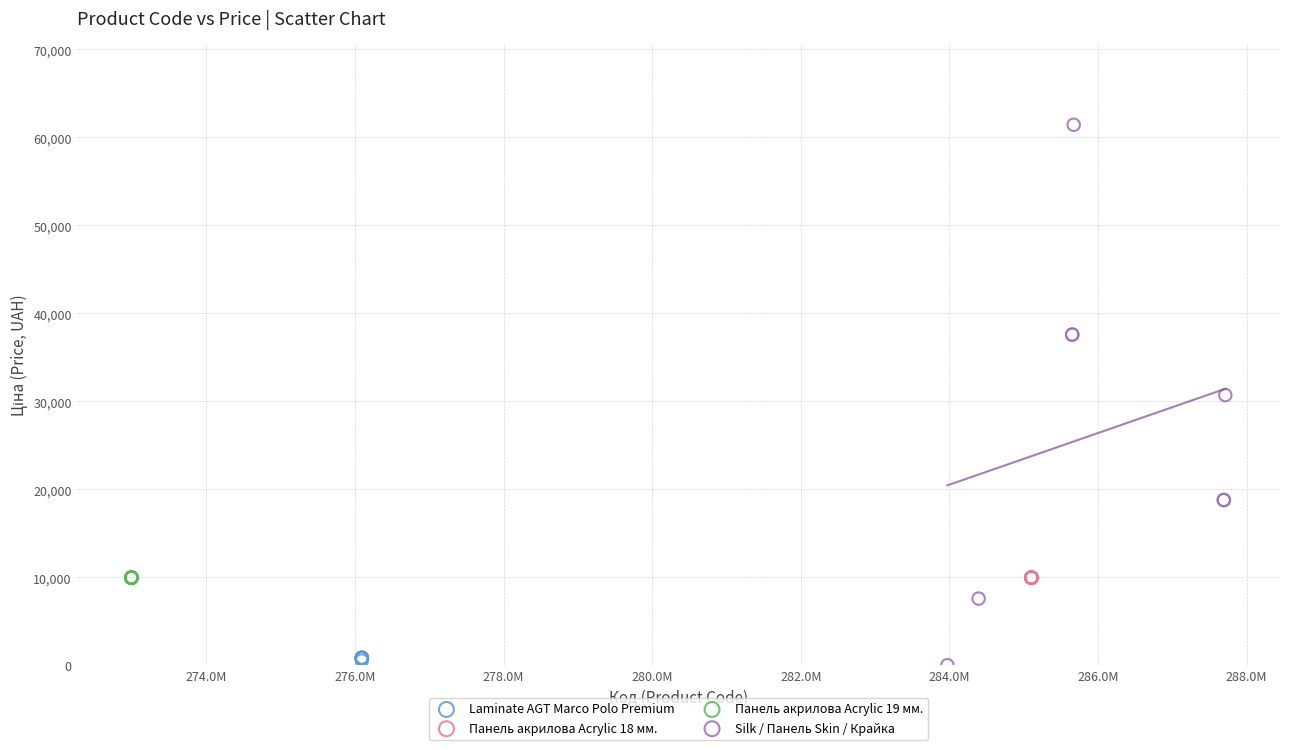

Which series reaches the maximum Y coordinate?

Silk / Панель Skin / Крайка